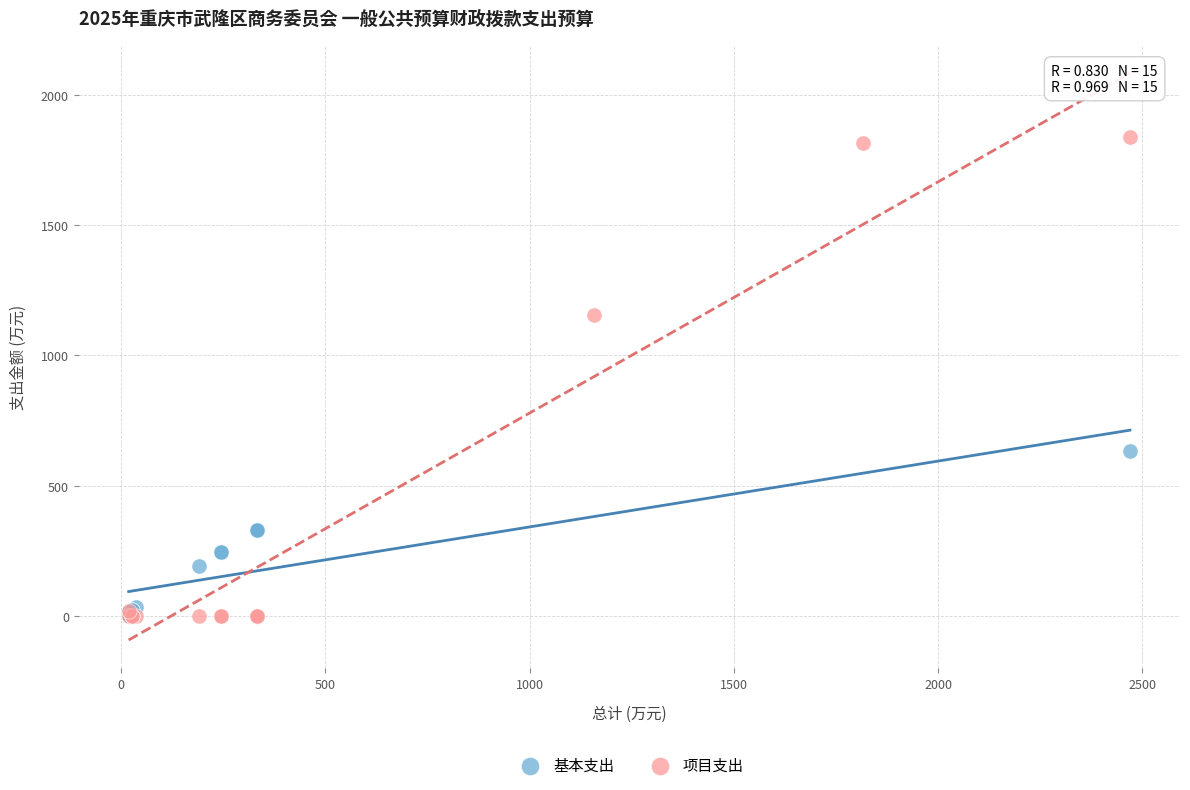

Which series reaches the maximum Y coordinate?

项目支出